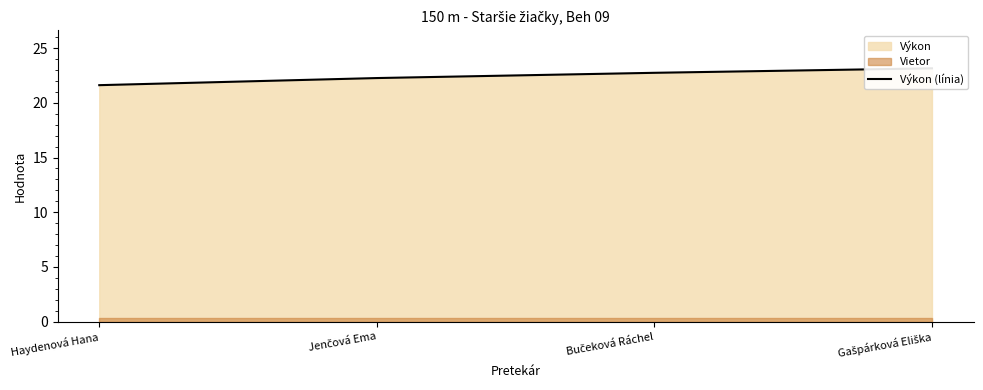

Reading right to left, what are all the values shown in this chart?

Gašpárková Eliška=23.2	Bučeková Ráchel=22.8	Jenčová Ema=22.3	Haydenová Hana=21.6